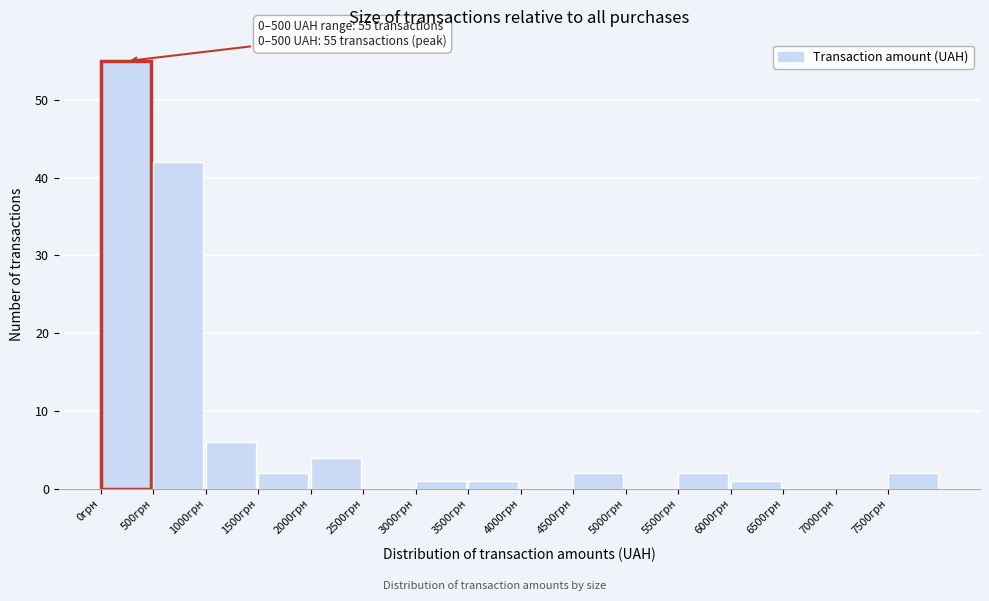

Which range on the x-axis has the tallest bar?

0 to 500